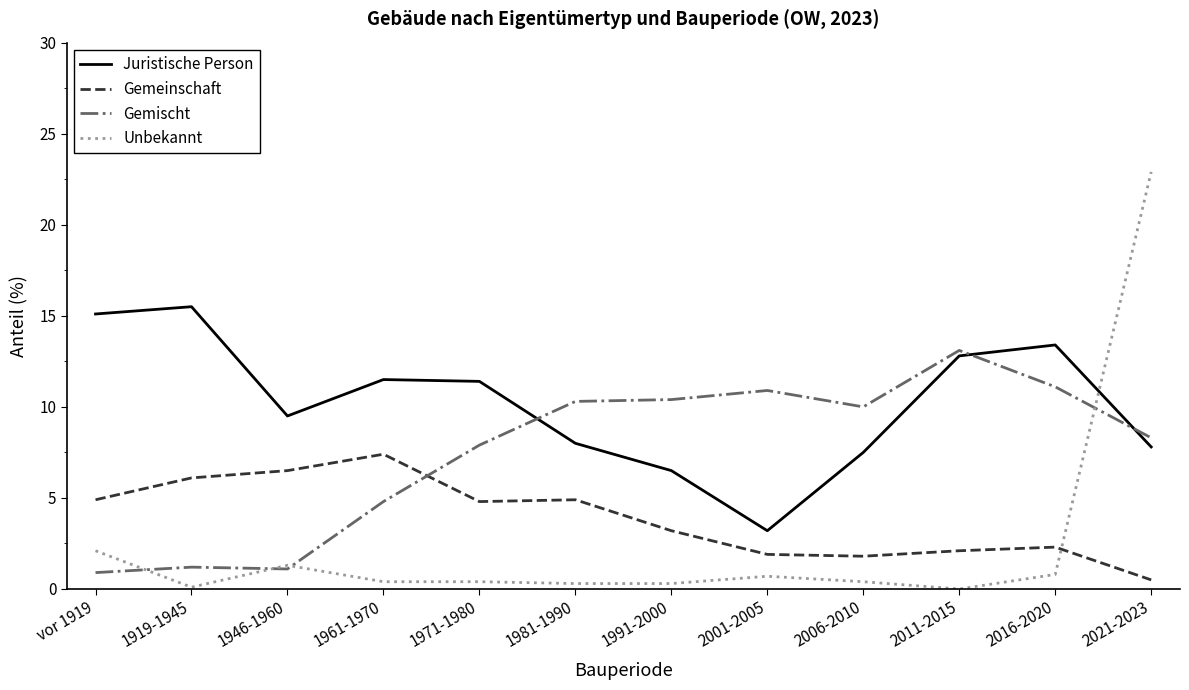

What position from the left is 2016-2020?

11